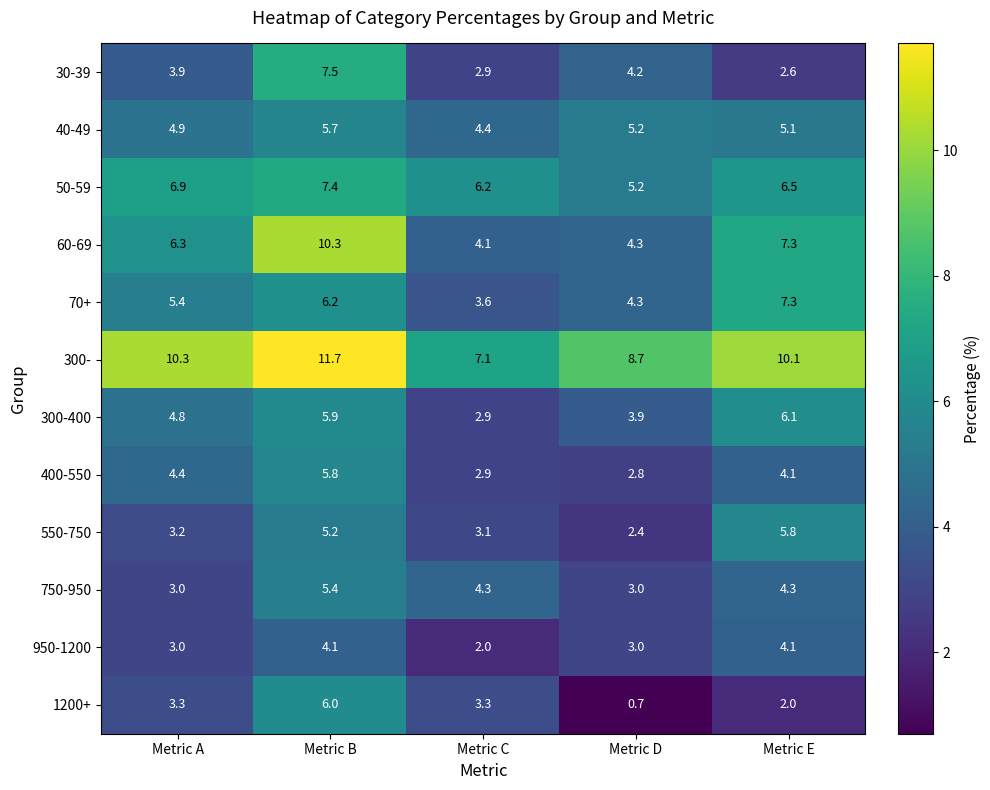

At which label does 60-69 first exceed 6?

Metric A